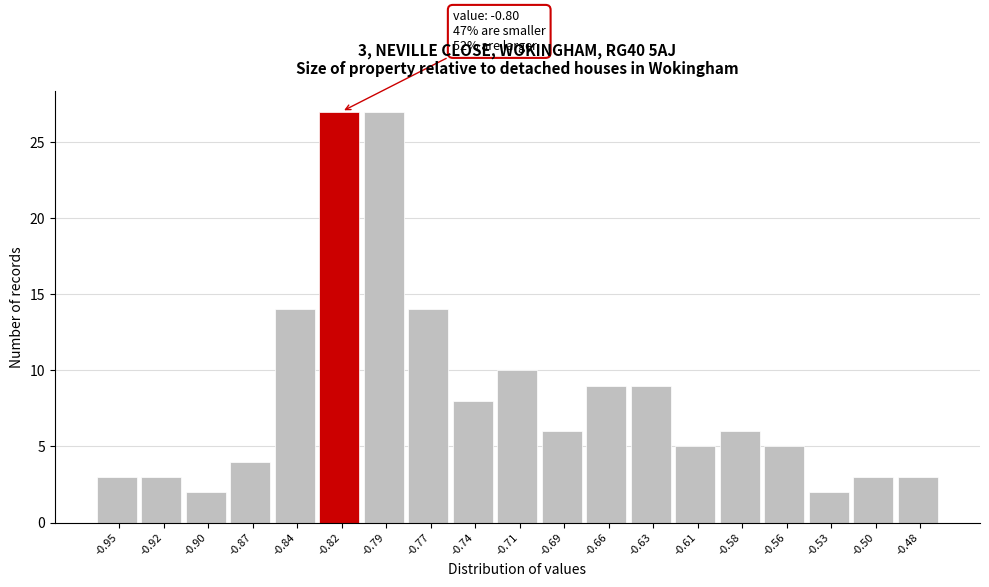

Reading left to right, extract all data points from this chart.

-0.95=3	-0.92=3	-0.90=2	-0.87=4	-0.84=14	-0.82=27	-0.79=27	-0.77=14	-0.74=8	-0.71=10	-0.69=6	-0.66=9	-0.63=9	-0.61=5	-0.58=6	-0.56=5	-0.53=2	-0.50=3	-0.48=3